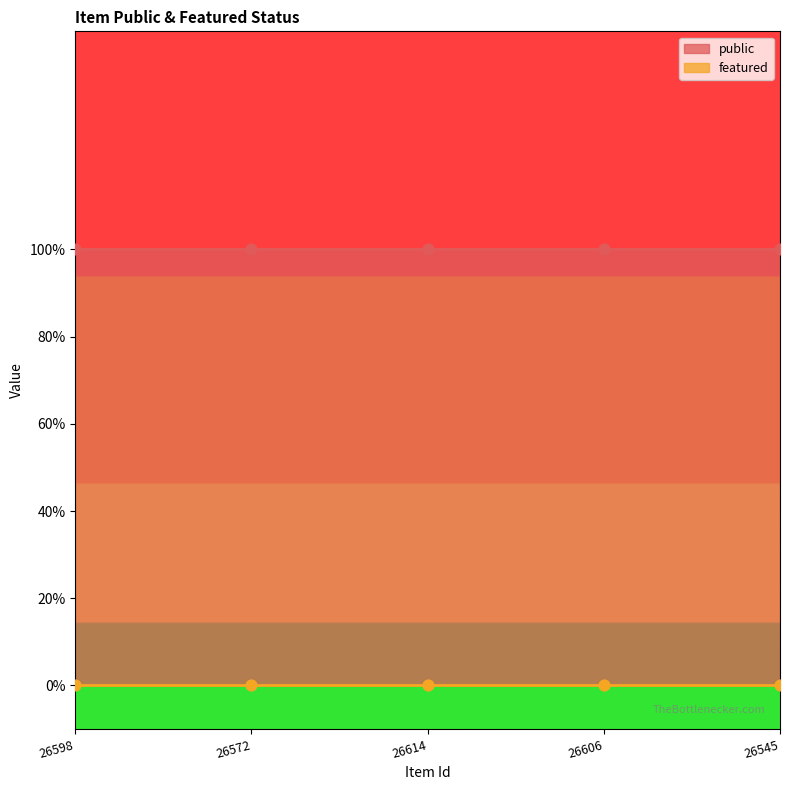

What are all the series names shown in the legend?

public, featured